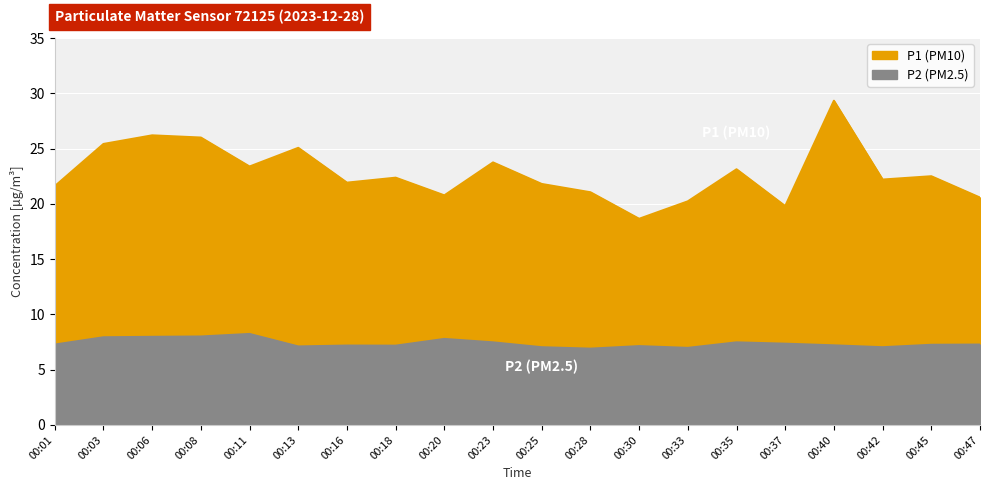

What is the difference between the P1 values at 00:40 and 00:42?

7.1